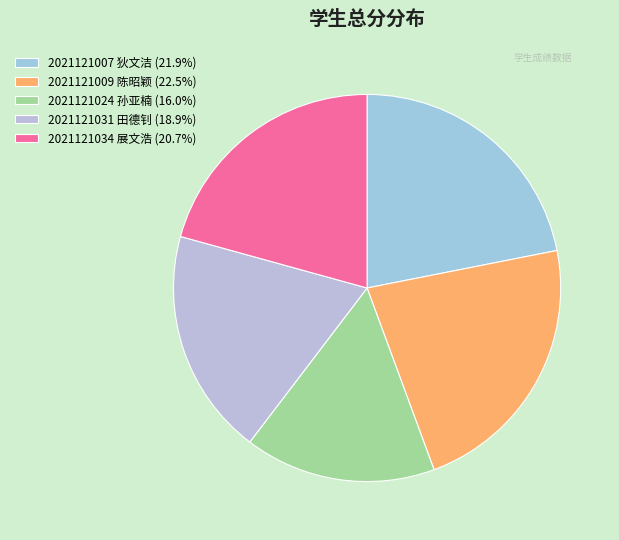

Count the number of slices in the pie.

5